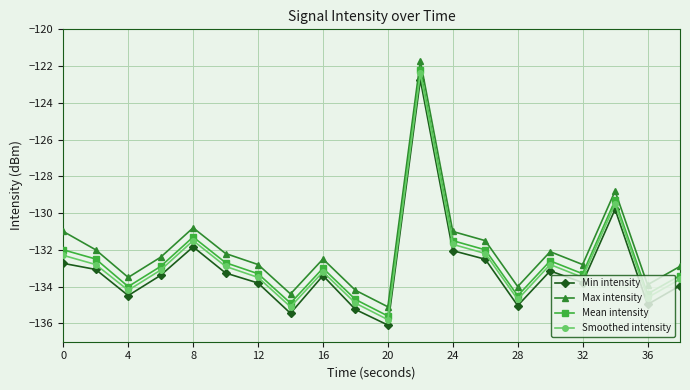

How many interior local valleys does the Smoothed intensity series have?

6